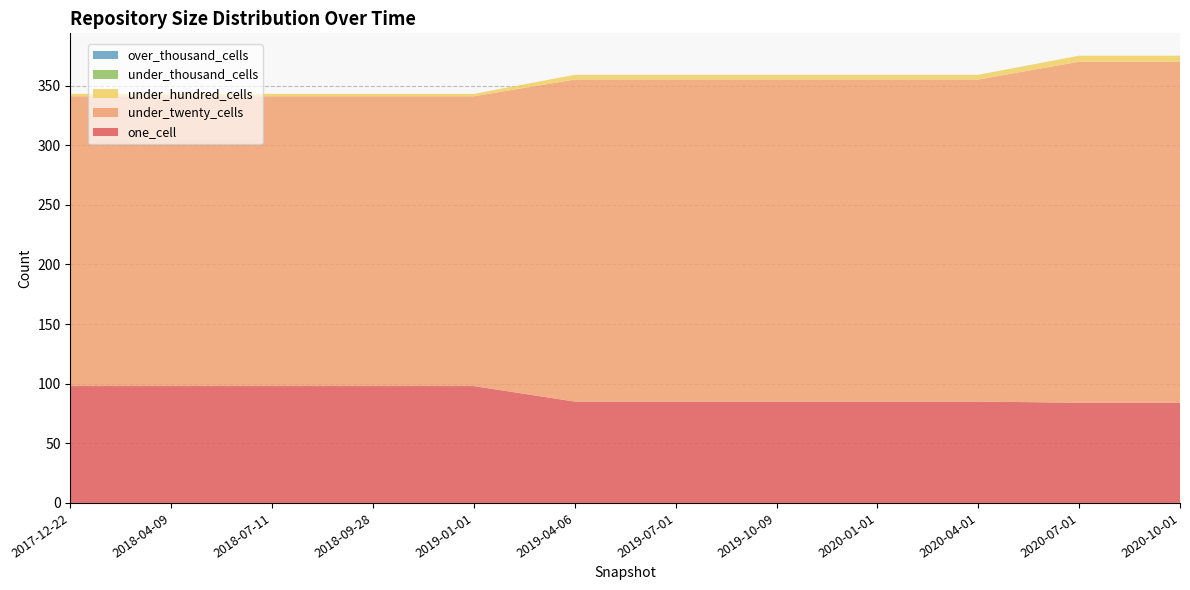

Reading right to left, list all the values displayed in this chart.

one_cell: 2020-10-01=84	2020-07-01=84	2020-04-01=85	2020-01-01=85	2019-10-09=85	2019-07-01=85	2019-04-06=85	2019-01-01=98	2018-09-28=98	2018-07-11=98	2018-04-09=98	2017-12-22=98
under_twenty_cells: 2020-10-01=286	2020-07-01=286	2020-04-01=270	2020-01-01=270	2019-10-09=270	2019-07-01=270	2019-04-06=270	2019-01-01=243	2018-09-28=243	2018-07-11=243	2018-04-09=243	2017-12-22=243
under_hundred_cells: 2020-10-01=5	2020-07-01=5	2020-04-01=4	2020-01-01=4	2019-10-09=4	2019-07-01=4	2019-04-06=4	2019-01-01=2	2018-09-28=2	2018-07-11=2	2018-04-09=2	2017-12-22=2
under_thousand_cells: 2020-10-01=0	2020-07-01=0	2020-04-01=0	2020-01-01=0	2019-10-09=0	2019-07-01=0	2019-04-06=0	2019-01-01=0	2018-09-28=0	2018-07-11=0	2018-04-09=0	2017-12-22=0
over_thousand_cells: 2020-10-01=0	2020-07-01=0	2020-04-01=0	2020-01-01=0	2019-10-09=0	2019-07-01=0	2019-04-06=0	2019-01-01=0	2018-09-28=0	2018-07-11=0	2018-04-09=0	2017-12-22=0